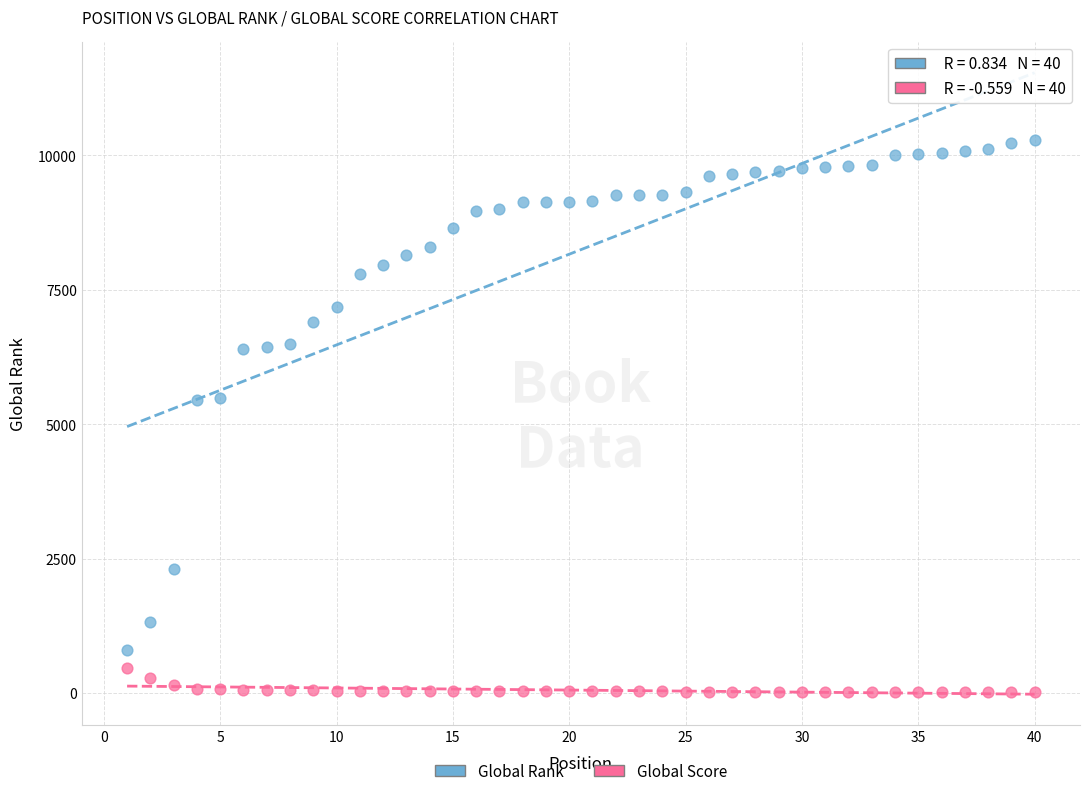

Which series has the widest spread of Y values?

Global Rank